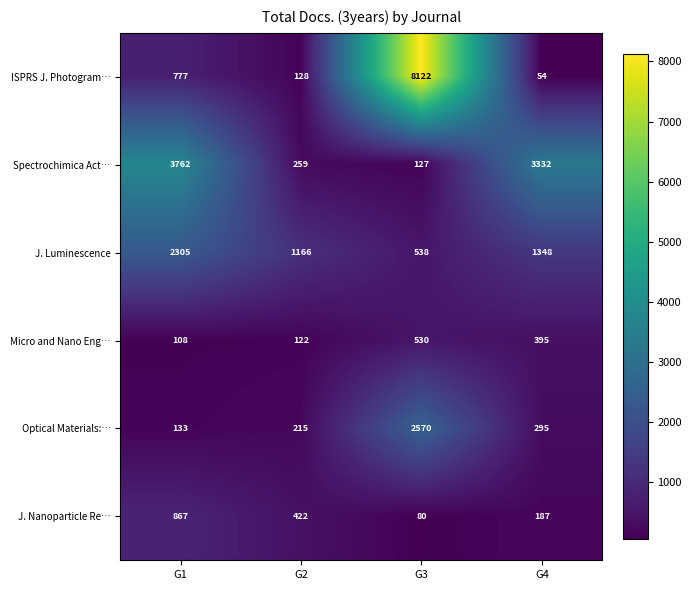

Where is J. Nanoparticle Re… nearest to the value 473?

G2